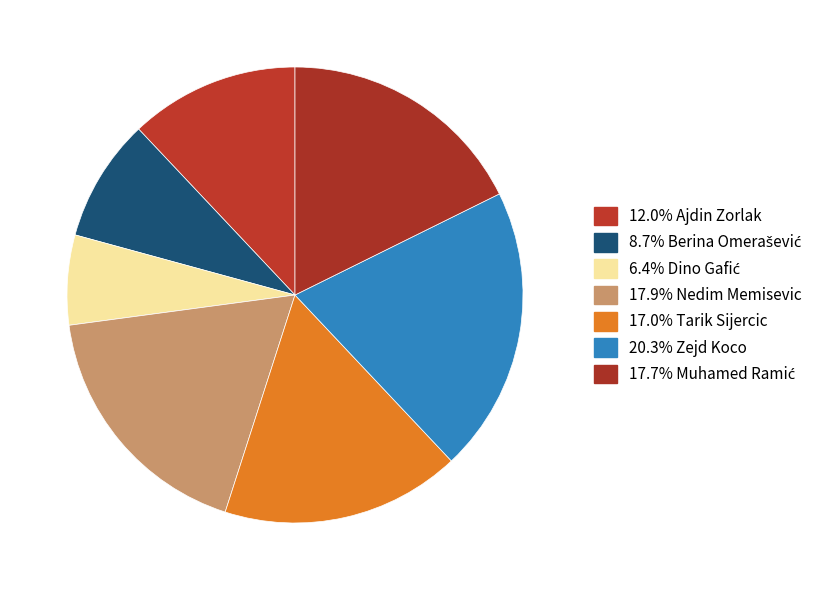

To the nearest percent, what is the difference between the largest and smallest slice percentages?

14%